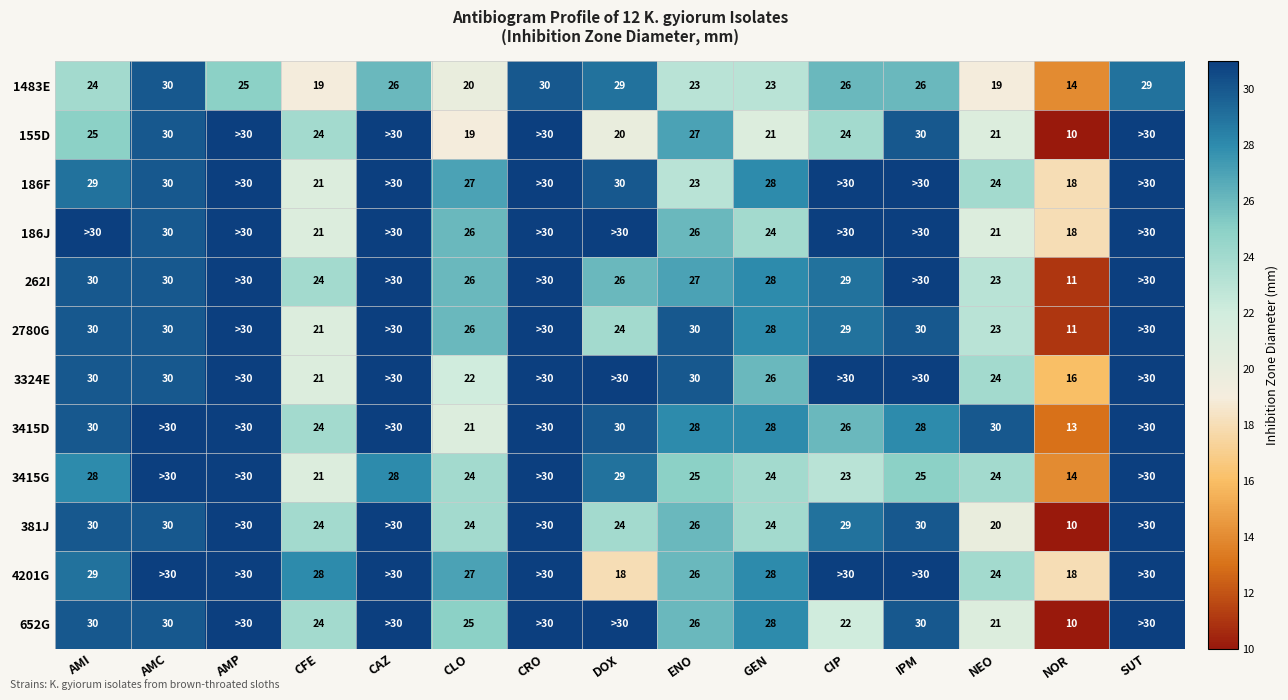

What is the sum of all 1483E values?

363